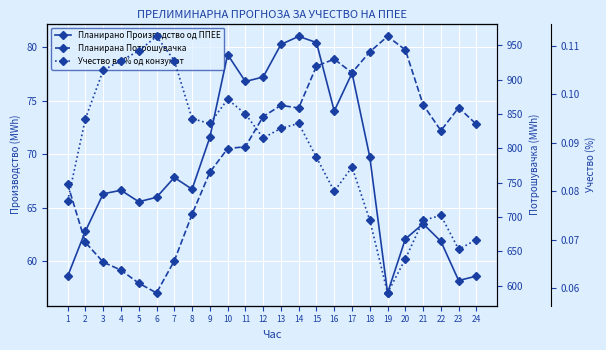

What is the sum of the Планирано Производство од ППЕЕ values at 16 and 7?

141.9